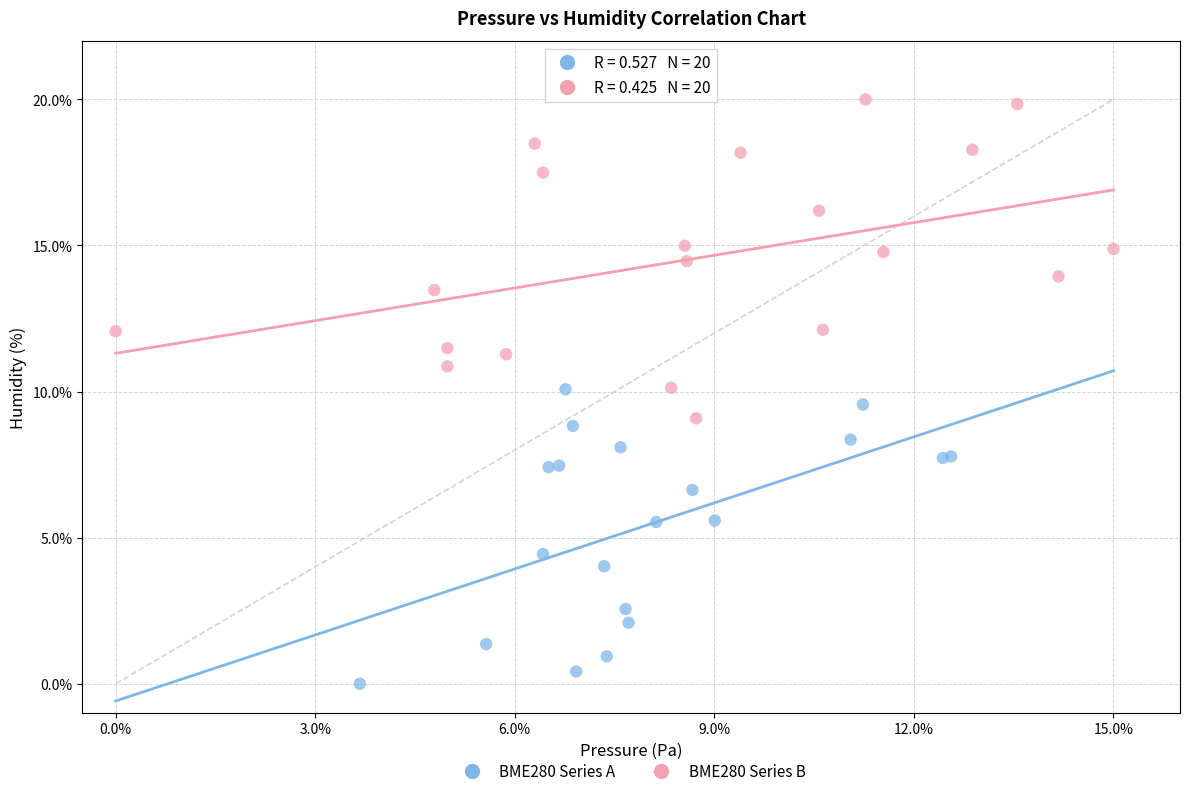

Which series contains the highest Y value?

BME280 Series B